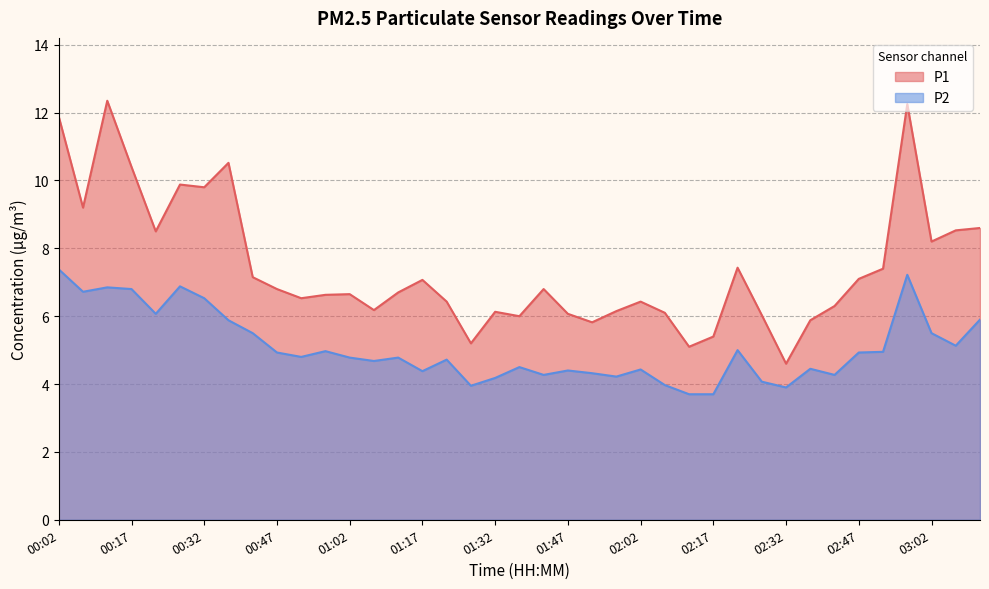

Read the P1 value at 00:02.

11.9